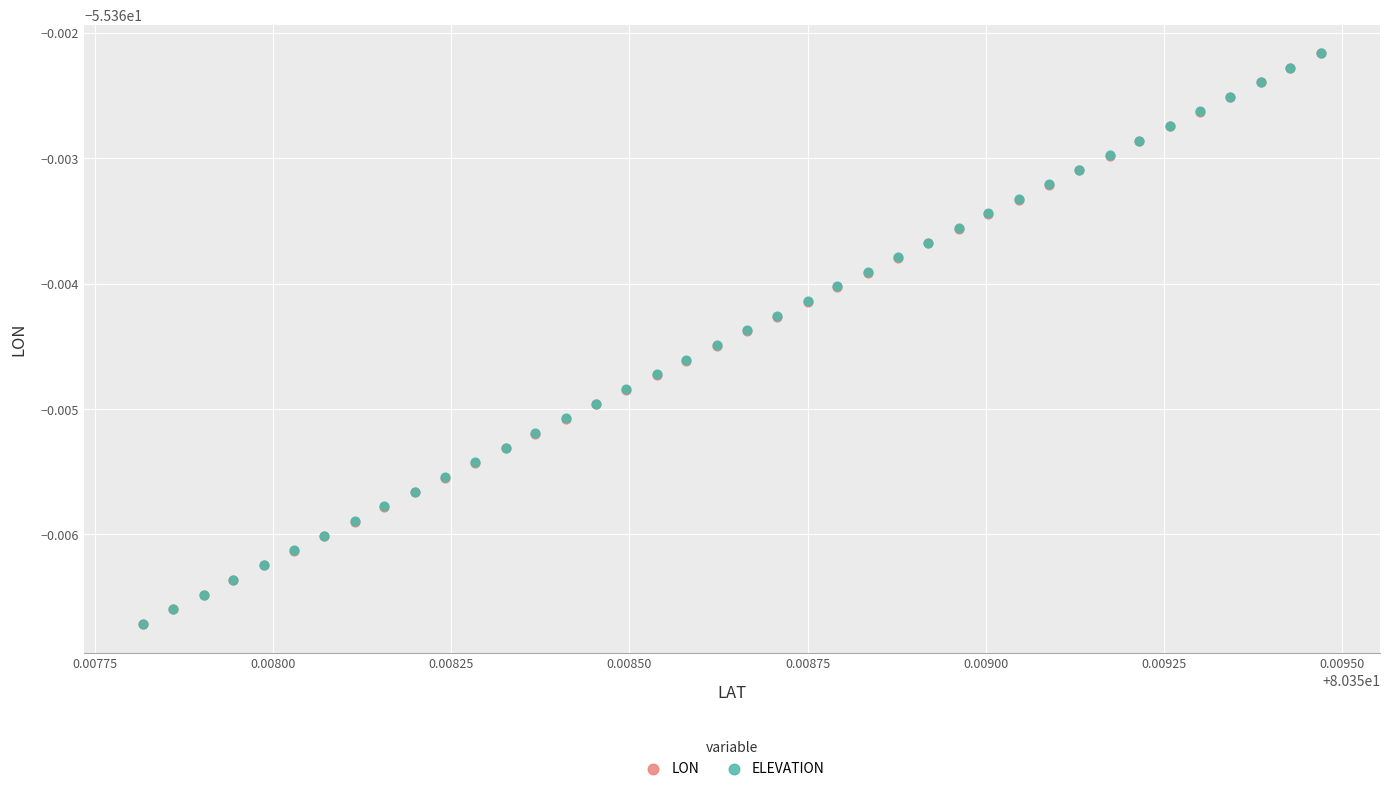

What are all the series names shown in the legend?

LON, ELEVATION